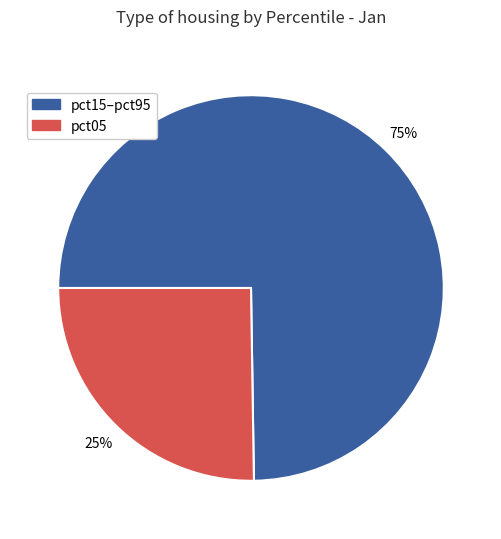

To the nearest percent, what is the difference between the largest and smallest slice percentages?

50%